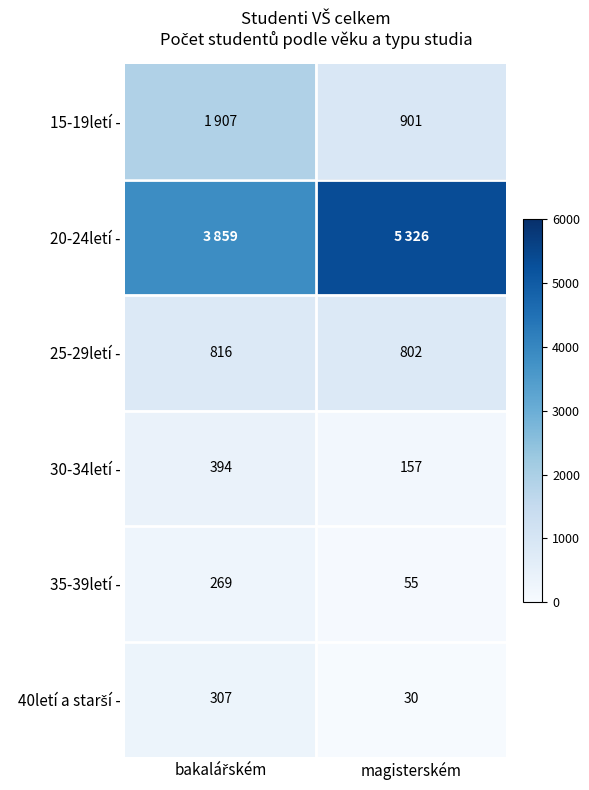

What is the sum of all 30-34letí - values?

551